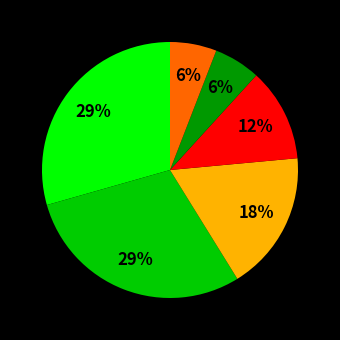

To the nearest percent, what is the average slice percentage?

17%